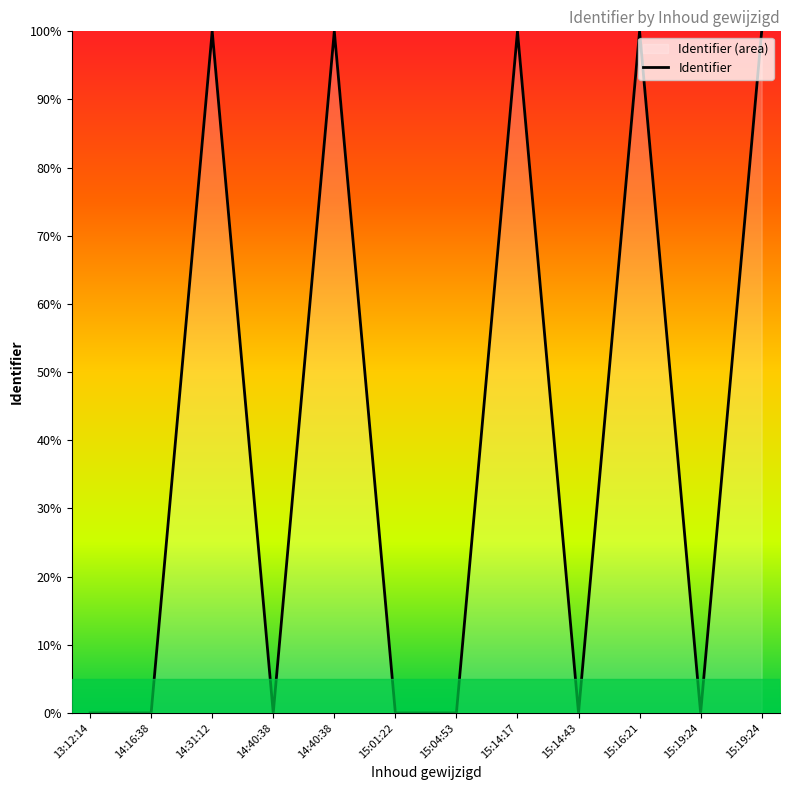

How many interior local valleys (lower than both neighbors) does the data have?

5